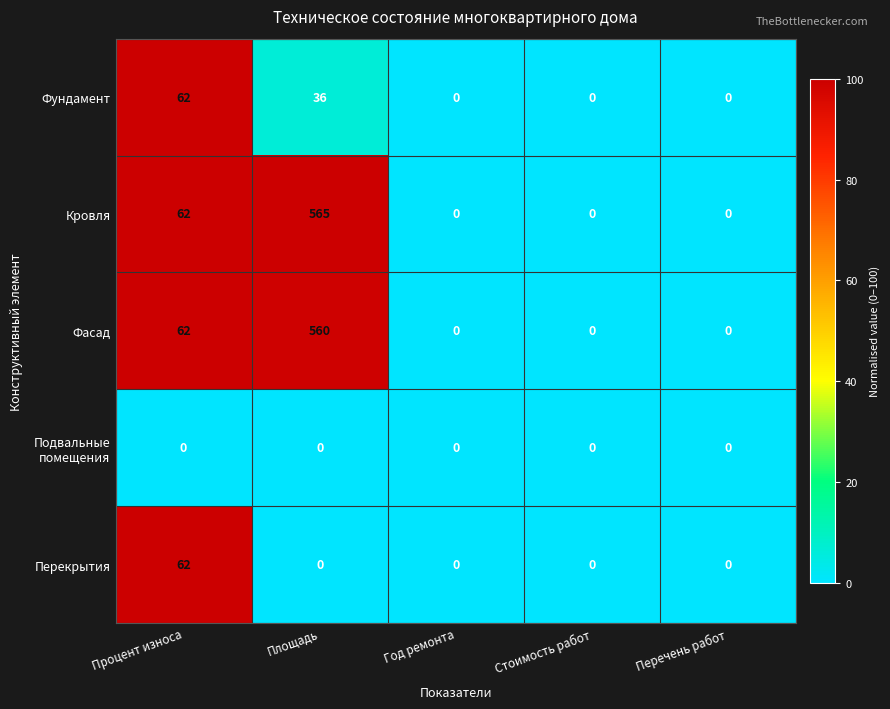

The value of Перекрытия at Процент износа is 62. True or false?

True